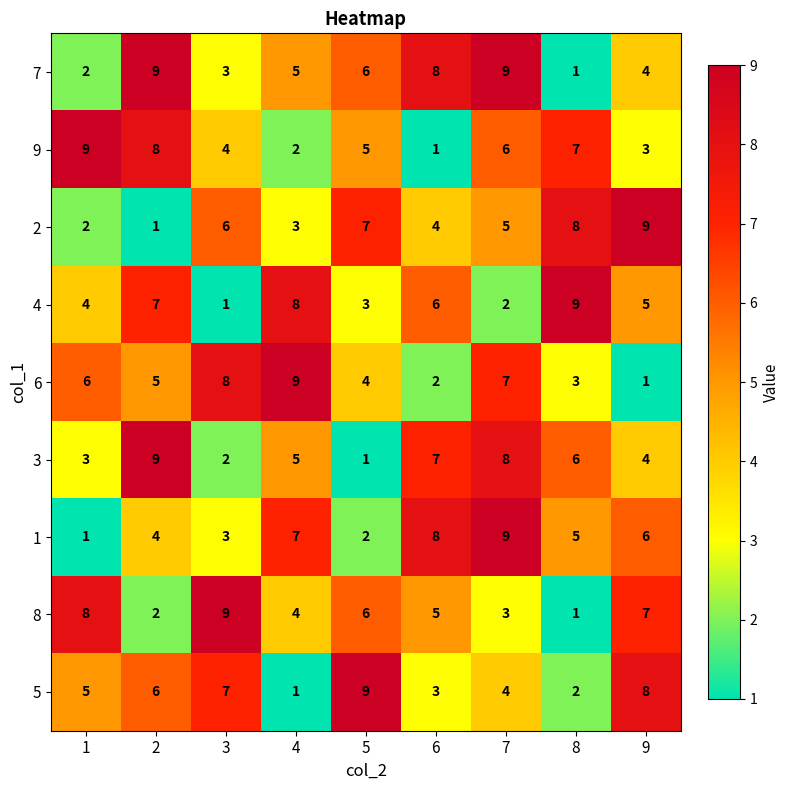

At which category is the sum across all series the highest?

7